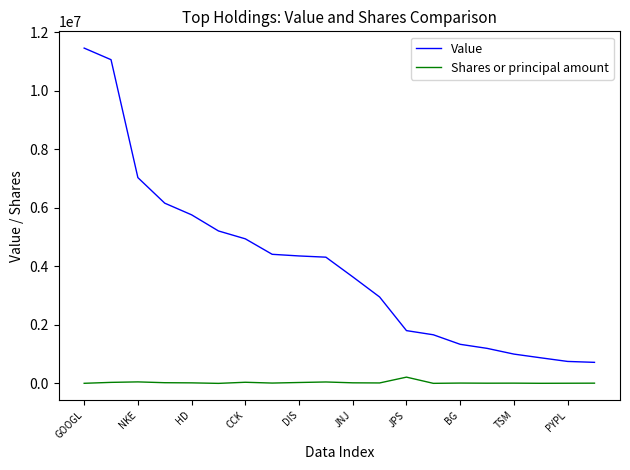

How many categories are shown in the chart?

20